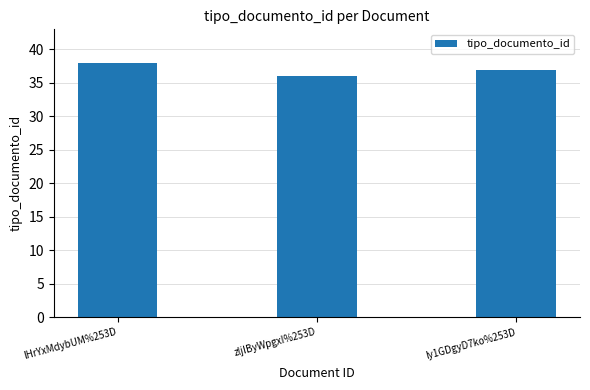

What value does the data have at lHrYxMdybUM%253D?

38